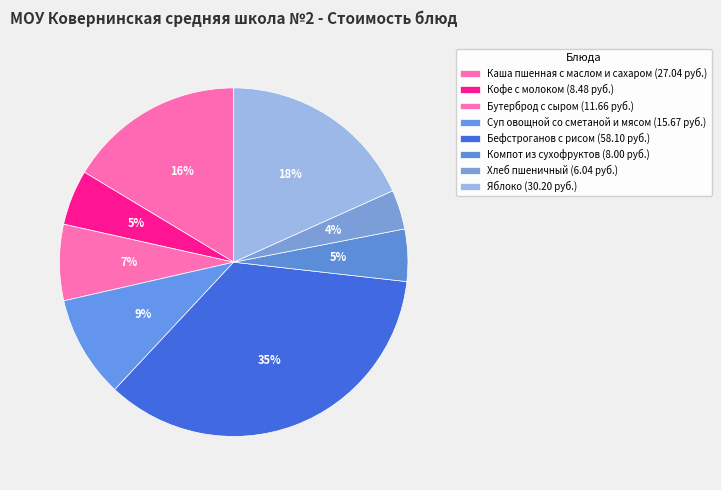

What is the ratio of the value at Компот из сухофруктов to the value at Хлеб пшеничный?

1.3